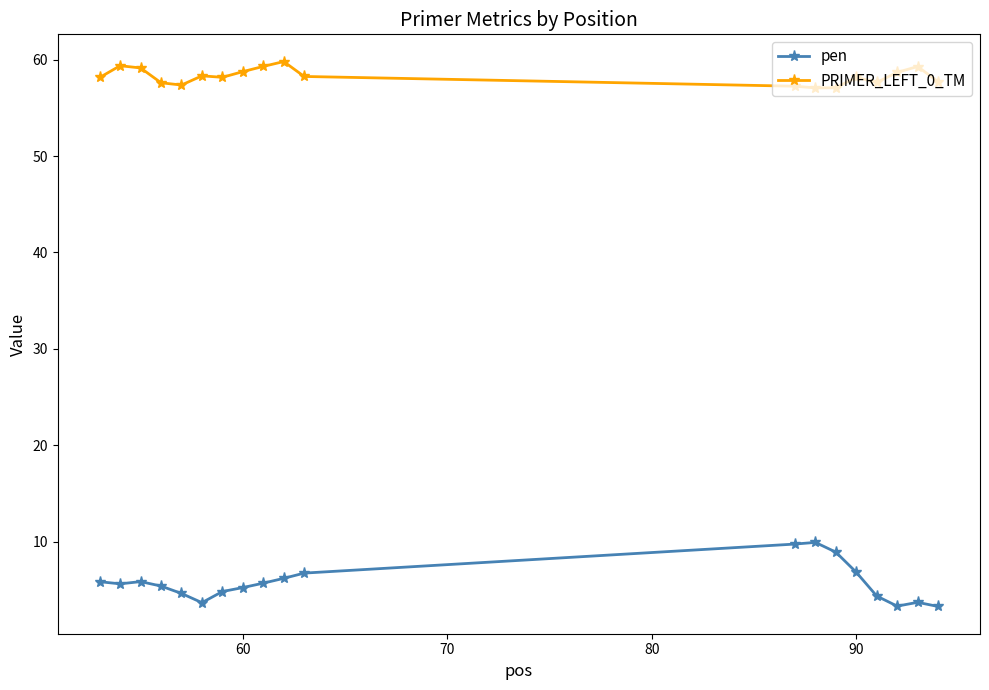

What is the difference between the maximum and minimum values in the pen series?

6.6